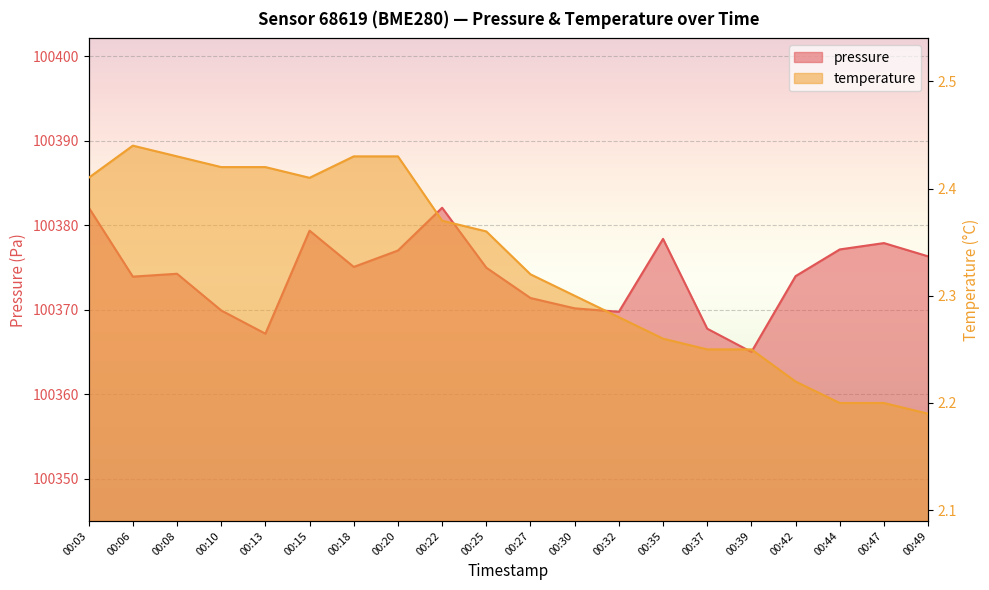

Reading left to right, what are all the values shown in this chart?

pressure: 00:03=100382.1	00:06=100373.9	00:08=100374.3	00:10=100369.9	00:13=100367.2	00:15=100379.4	00:18=100375.1	00:20=100377.0	00:22=100382.1	00:25=100375.0	00:27=100371.4	00:30=100370.2	00:32=100369.8	00:35=100378.4	00:37=100367.8	00:39=100365.0	00:42=100374.0	00:44=100377.2	00:47=100377.9	00:49=100376.3
temperature: 00:03=2.4	00:06=2.4	00:08=2.4	00:10=2.4	00:13=2.4	00:15=2.4	00:18=2.4	00:20=2.4	00:22=2.4	00:25=2.4	00:27=2.3	00:30=2.3	00:32=2.3	00:35=2.3	00:37=2.2	00:39=2.2	00:42=2.2	00:44=2.2	00:47=2.2	00:49=2.2